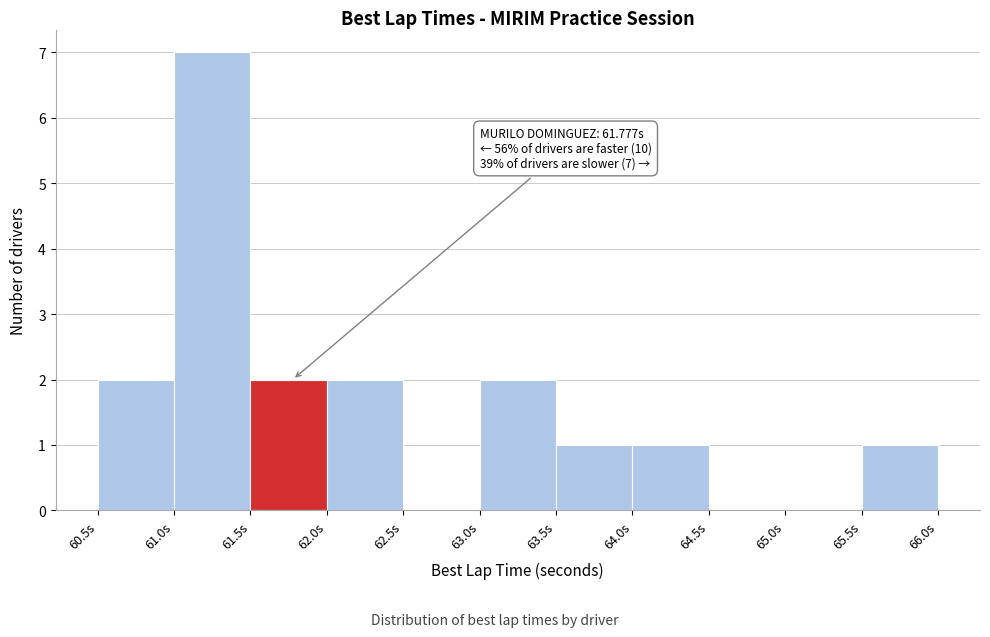

Which range on the x-axis has the tallest bar?

61.0 to 61.5